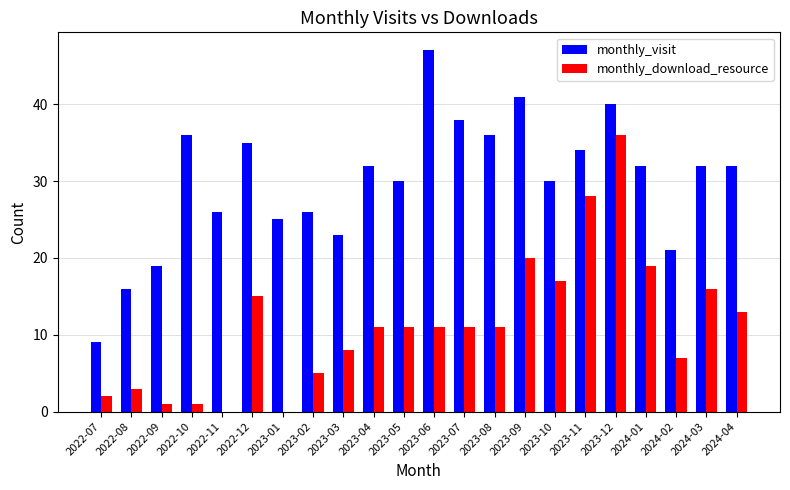

Reading right to left, what are all the values shown in this chart?

monthly_visit: 32	32	21	32	40	34	30	41	36	38	47	30	32	23	26	25	35	26	36	19	16	9
monthly_download_resource: 13	16	7	19	36	28	17	20	11	11	11	11	11	8	5	0	15	0	1	1	3	2